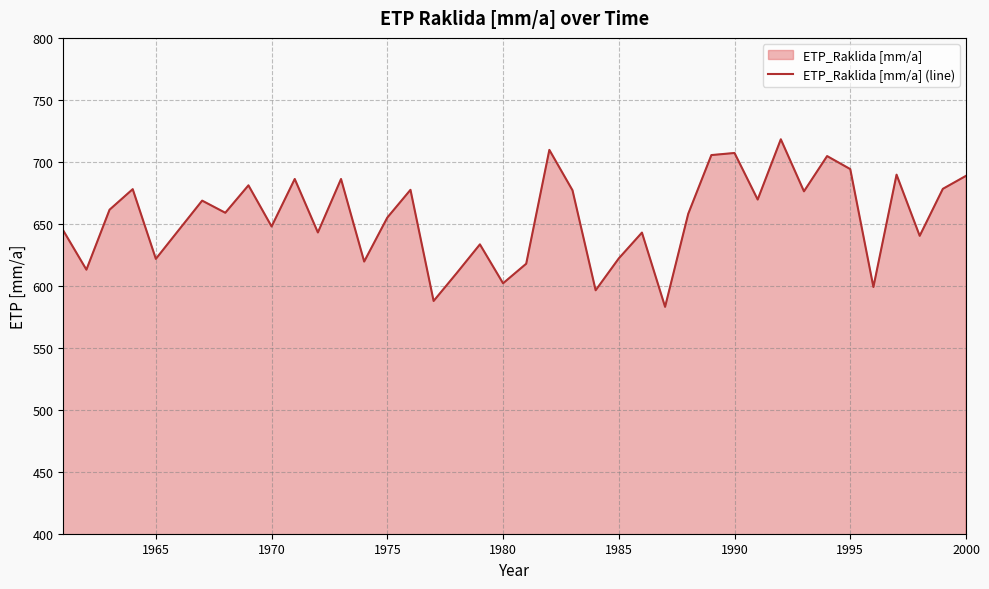

Does the chart display data point markers on the line(s)?

No